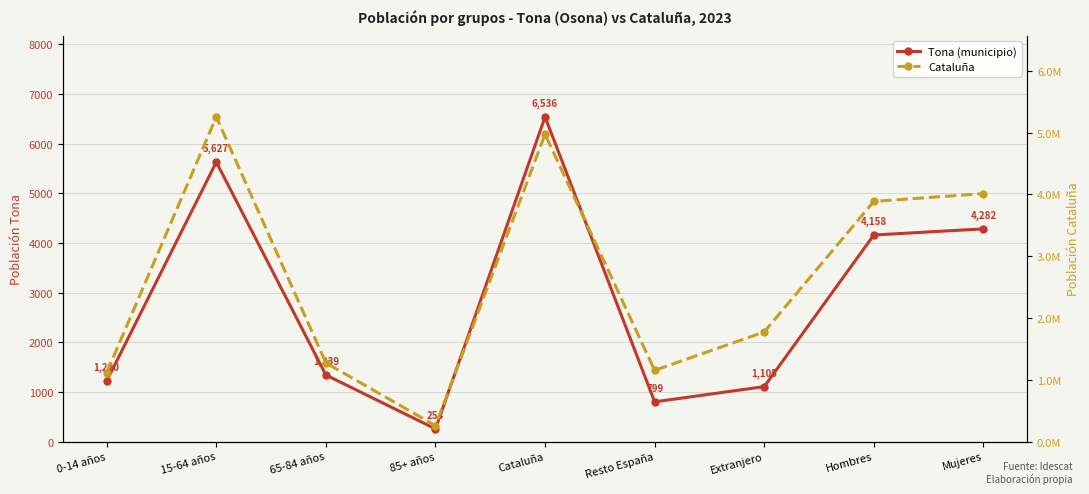

Where does the Tona (municipio) series first go above 1339?

15-64 años